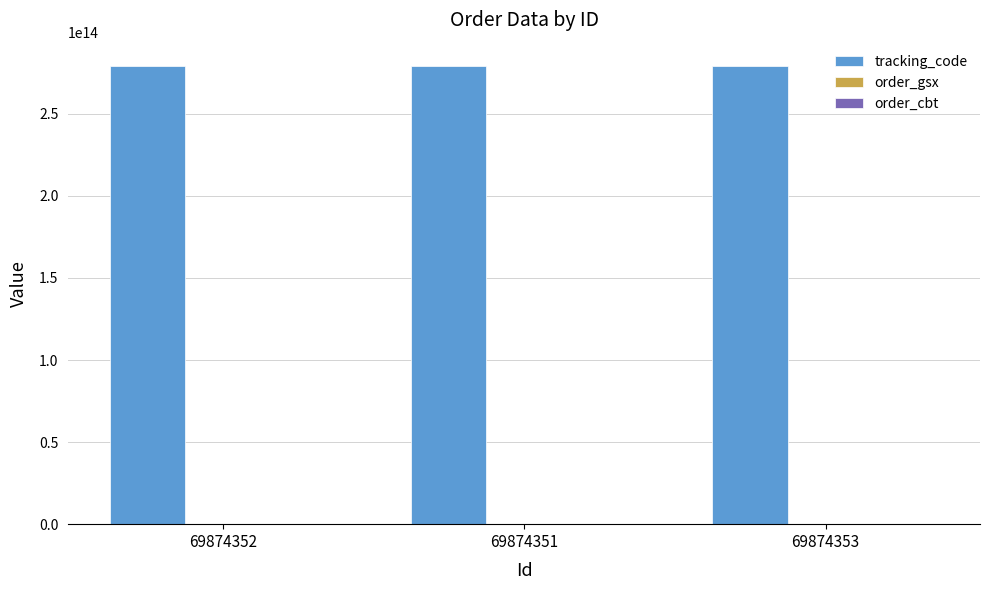

Are the bars grouped side by side (vs. stacked)?

Yes